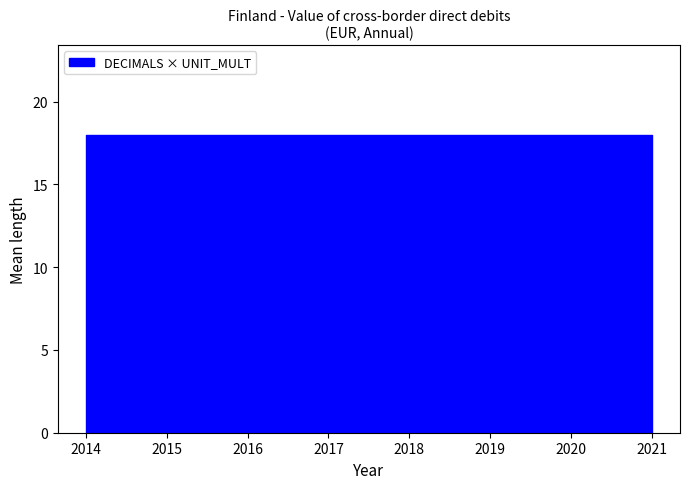

Is it true that DECIMALS equals 1 at 2017?

False